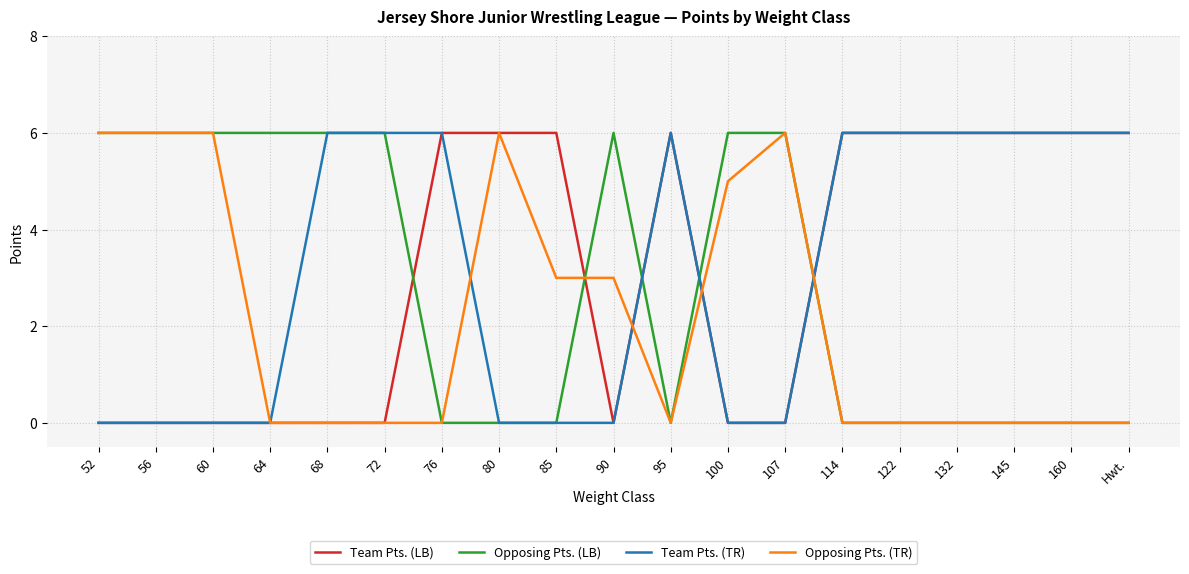

What position from the left is Hwt.?

19